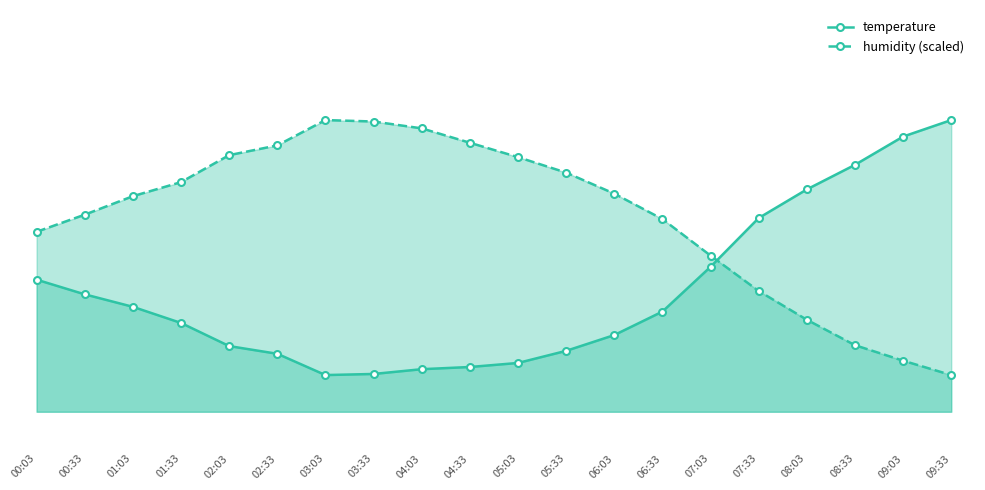

True or false: temperature and humidity (scaled) cross at least once.

True